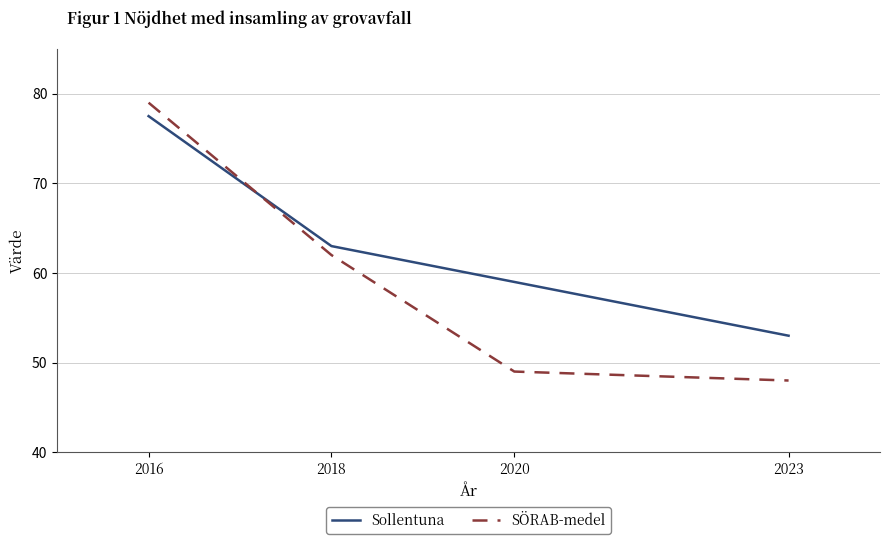

At which category is the sum across all series the highest?

2016